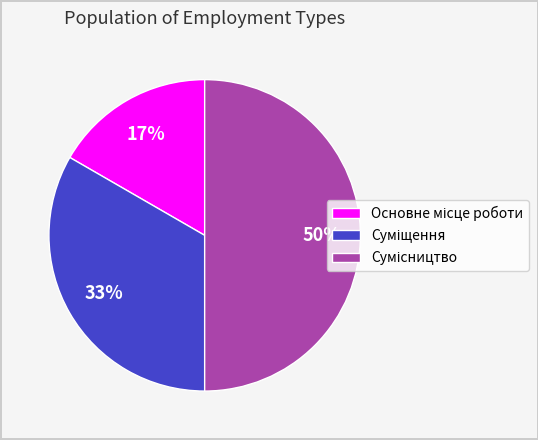

To the nearest percent, what is the average slice percentage?

33%